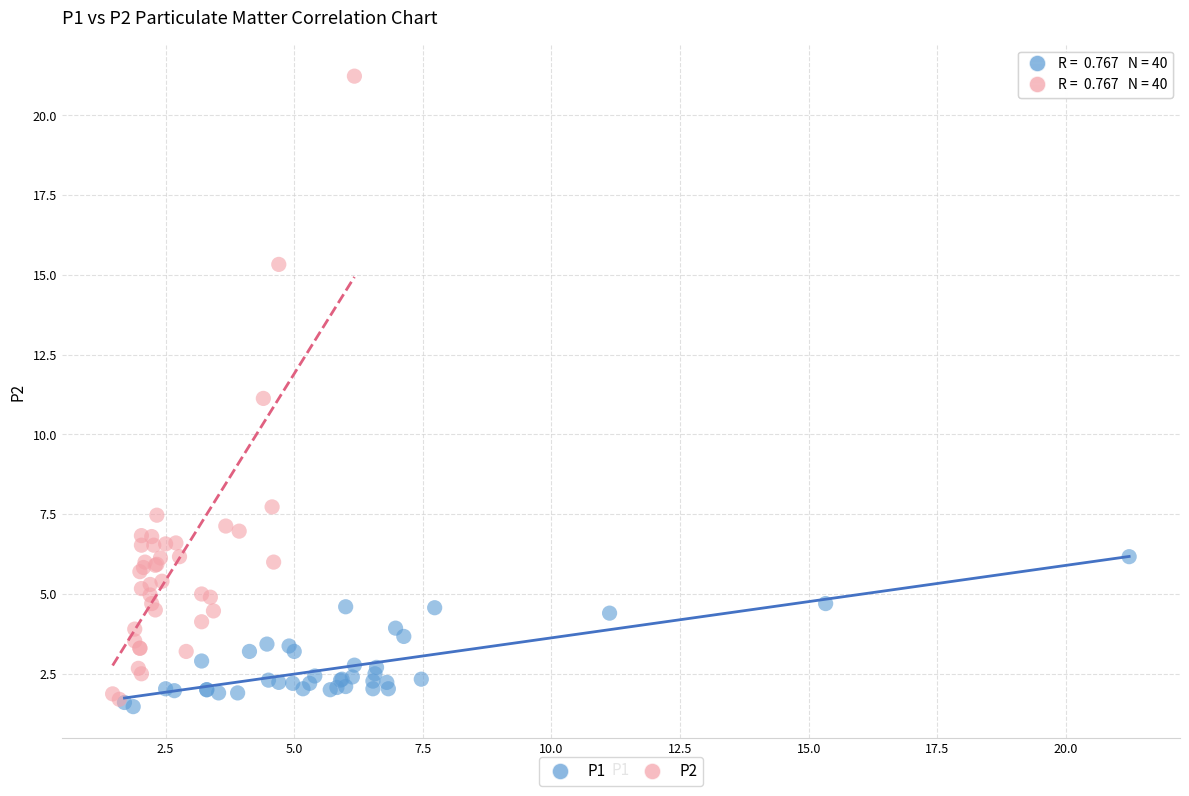

Which series contains the highest Y value?

P2